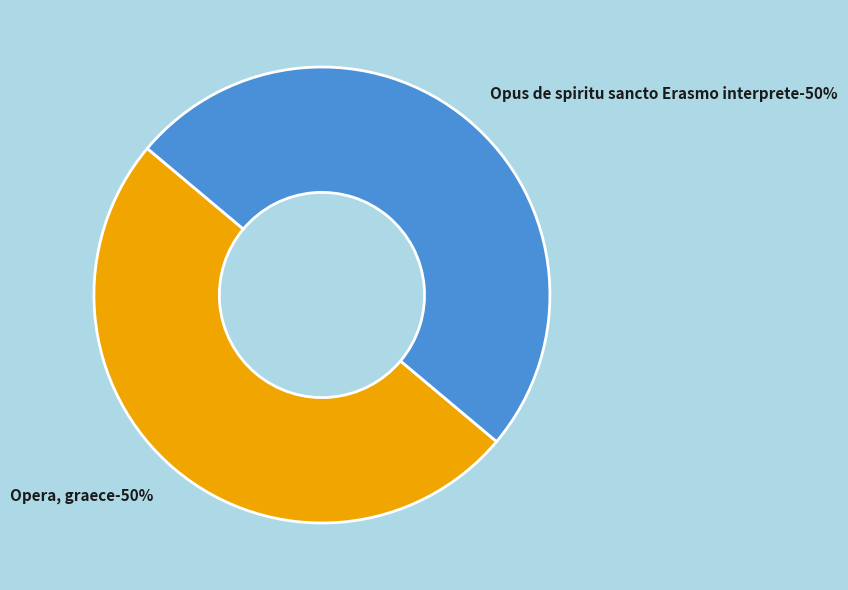

Which category has the smallest portion of the pie?

Opera, graece